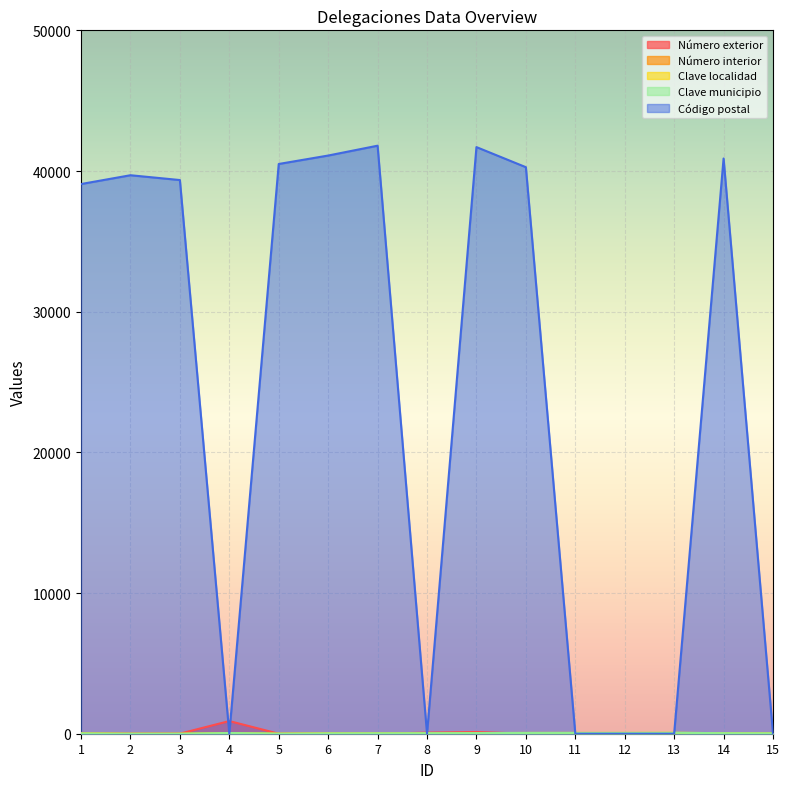

Where is the first local maximum for Número exterior?

4